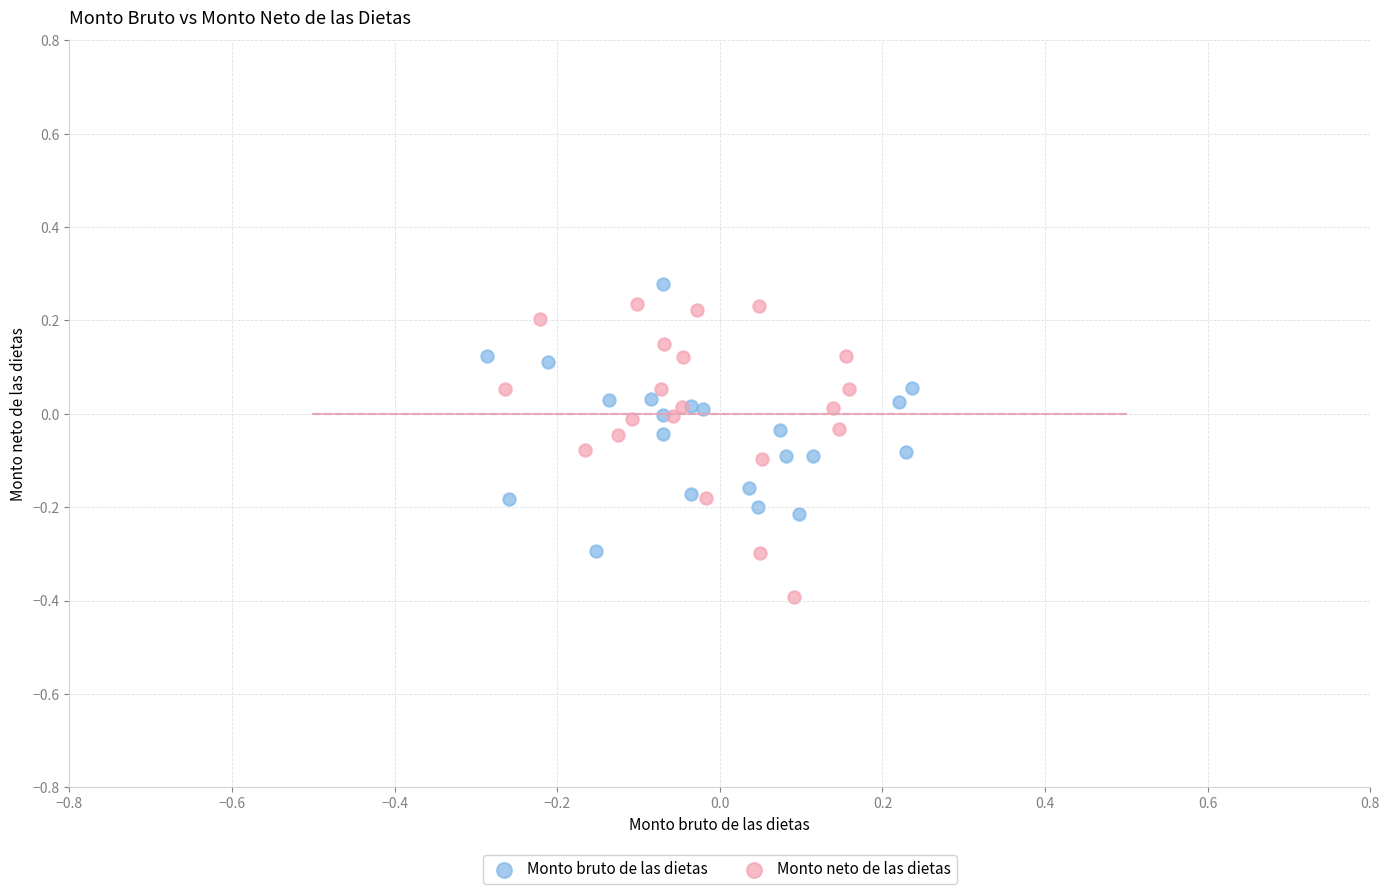

Which series has the widest spread of Y values?

Monto neto de las dietas